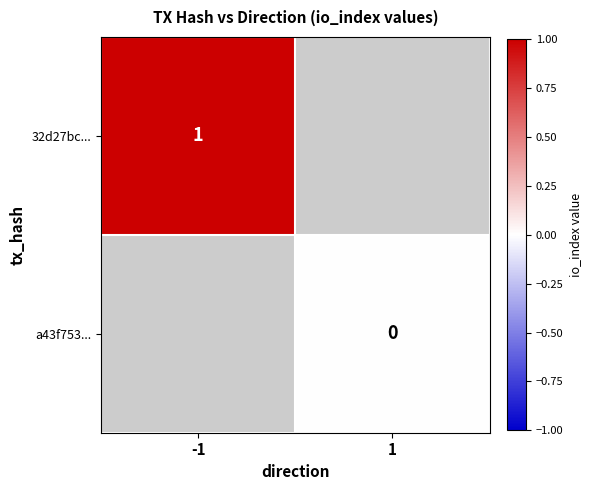

Is it true that 32d27bc... equals 1 at -1?

True